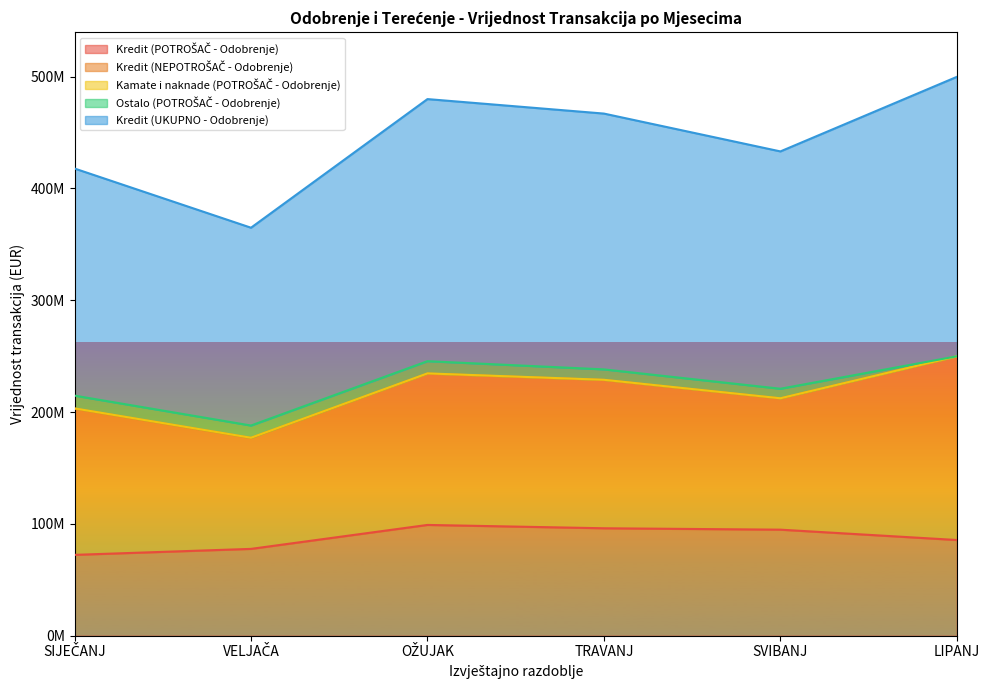

In Kredit (POTROŠAČ - Odobrenje), how many points are higher than both neighbors (excluding endpoints)?

1